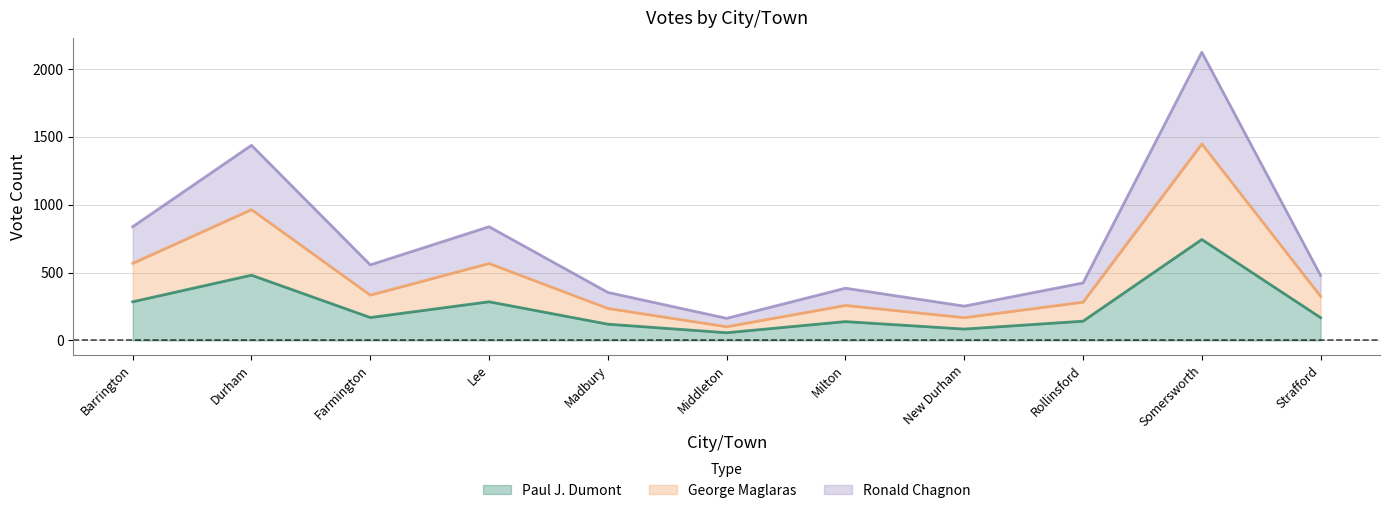

Which has a higher value, Somersworth or Strafford?

Somersworth